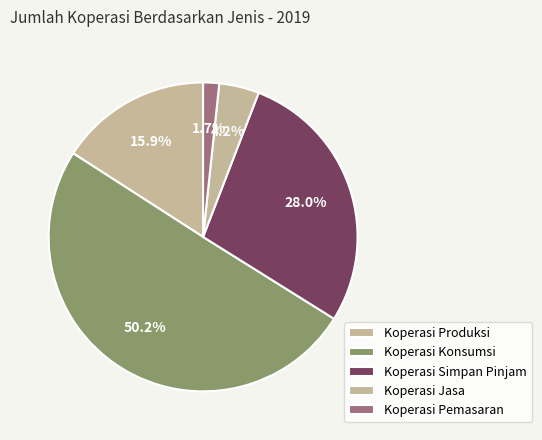

The Koperasi Simpan Pinjam slice represents 28% of the pie. True or false?

True